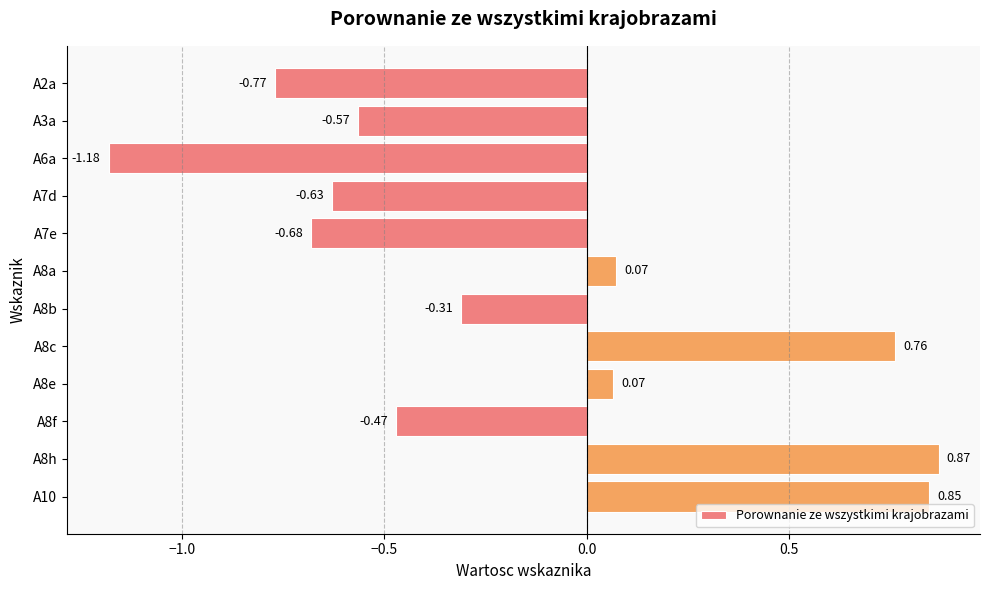

What is the difference between the second highest and minimum values?

2.0